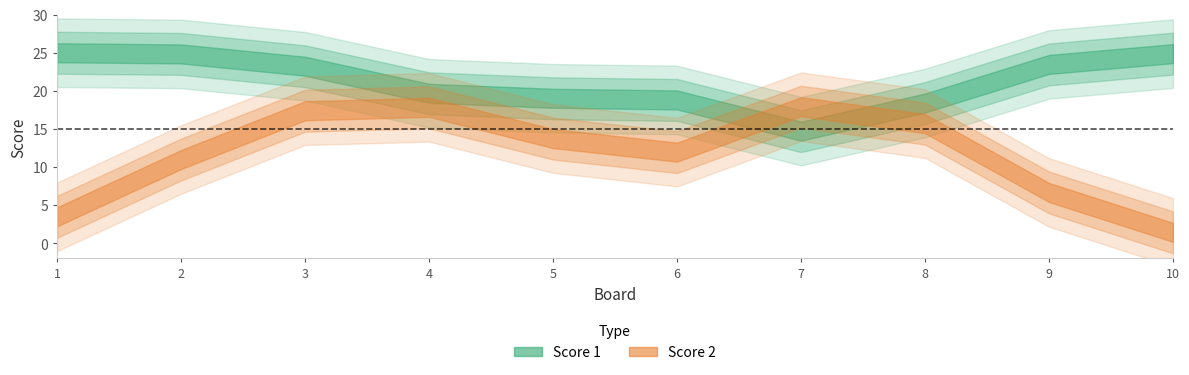

At which label does Score 2 first exceed 15?

3